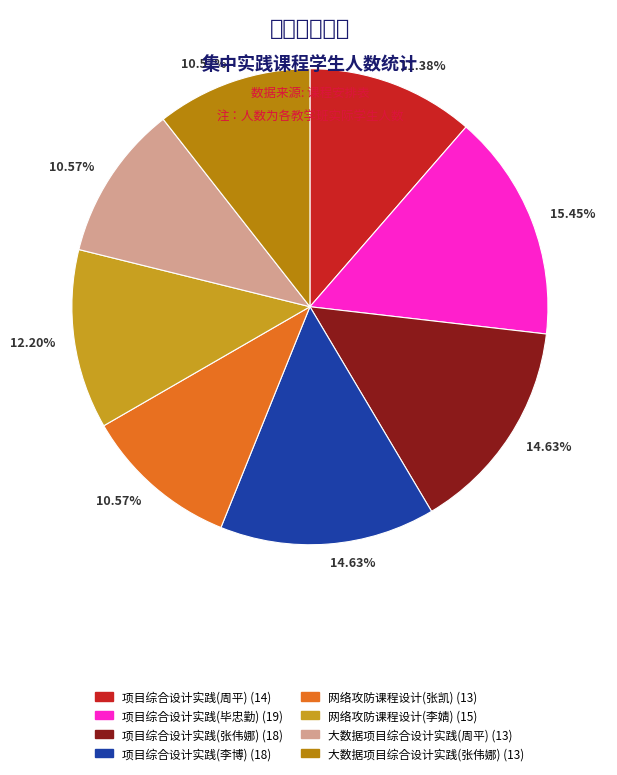

True or false: 项目综合设计实践(张伟娜) accounts for 28% of the total.

False